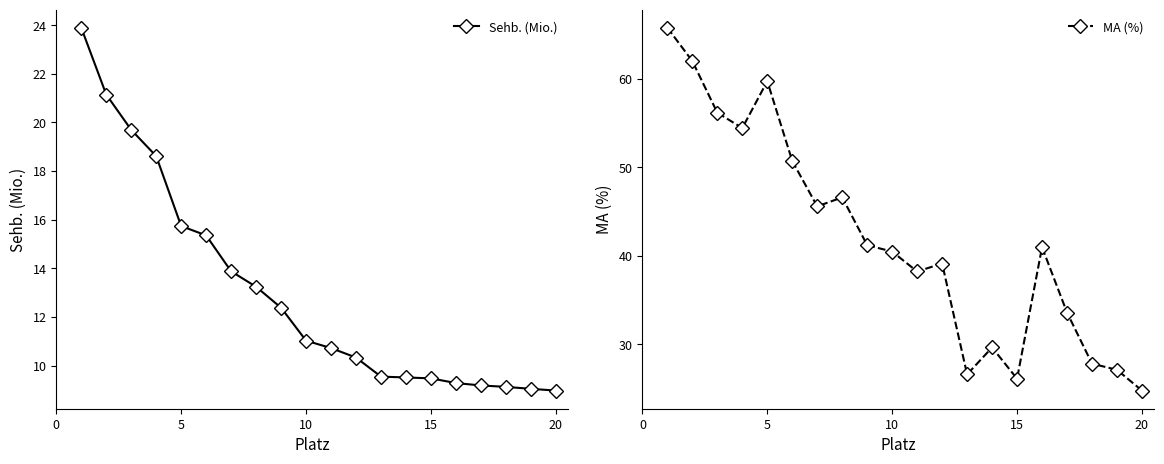

True or false: Sehb. (Mio.) has a value of 9.0 at 20.

True